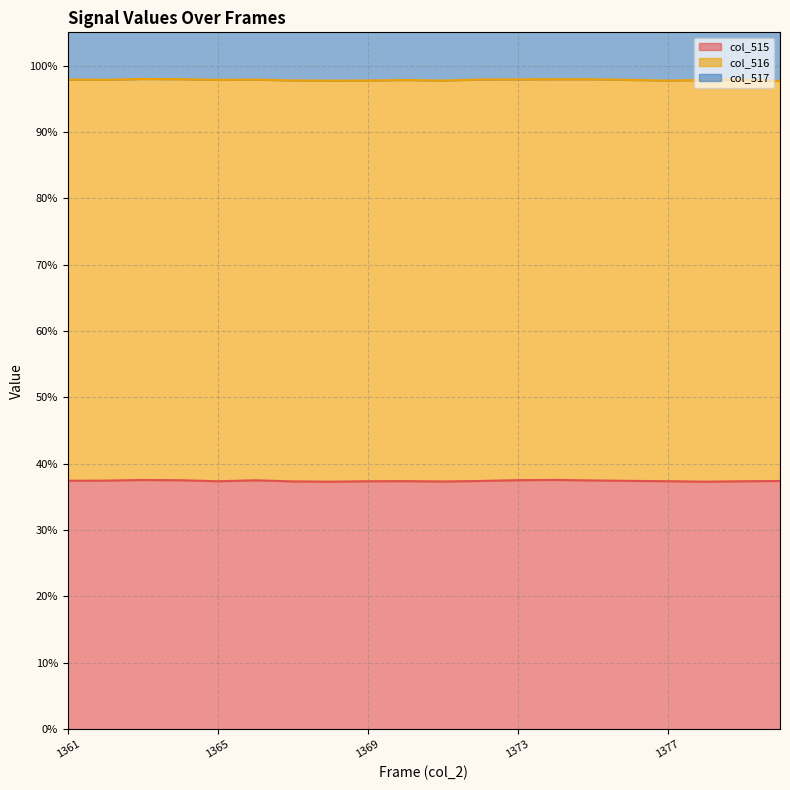

What is the maximum value for col_516_line?

98.0